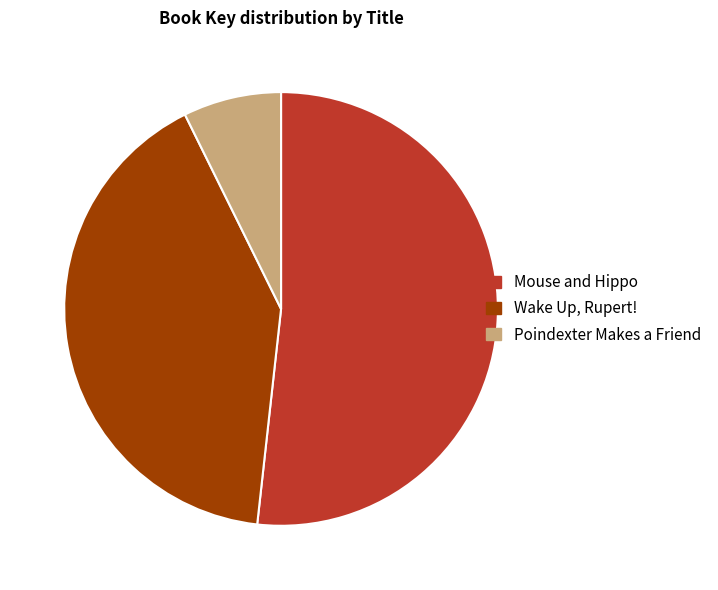

Do Mouse and Hippo and Wake Up, Rupert! together represent more than half of the pie?

Yes